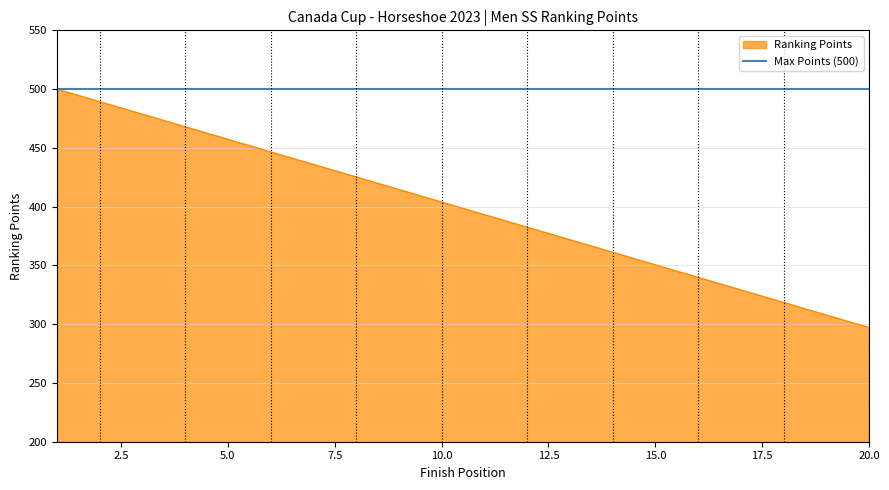

List the series in order of their overall mean, lowest first.

Ranking Points, Max Points (500)